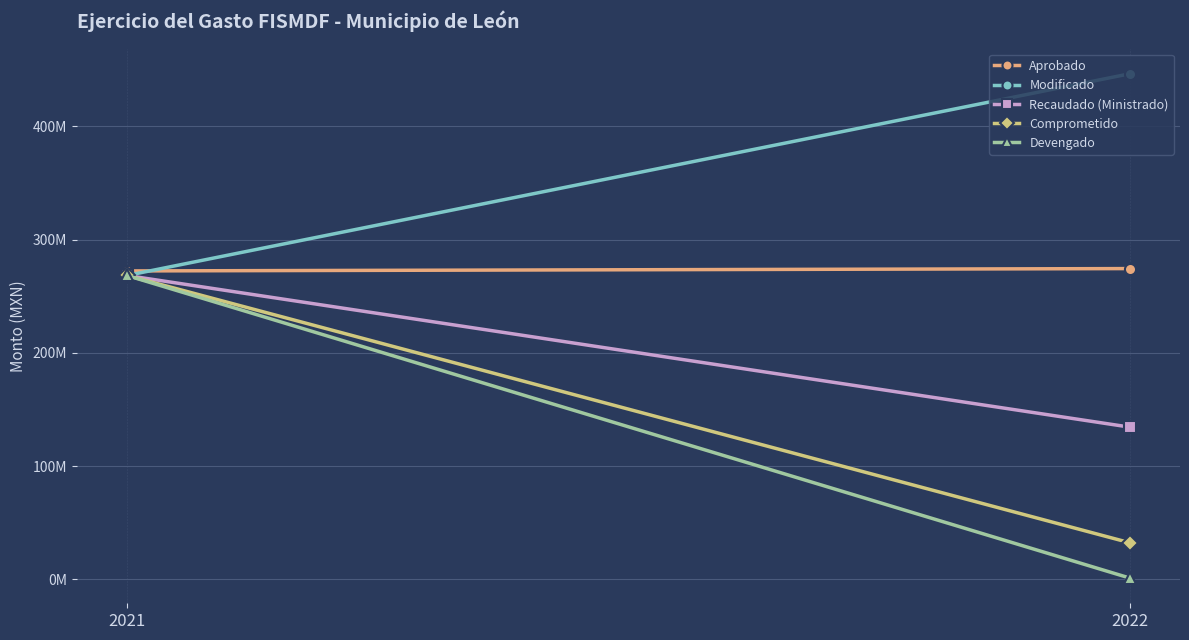

The Aprobado series shows 113684459.0 at 2022. True or false?

False